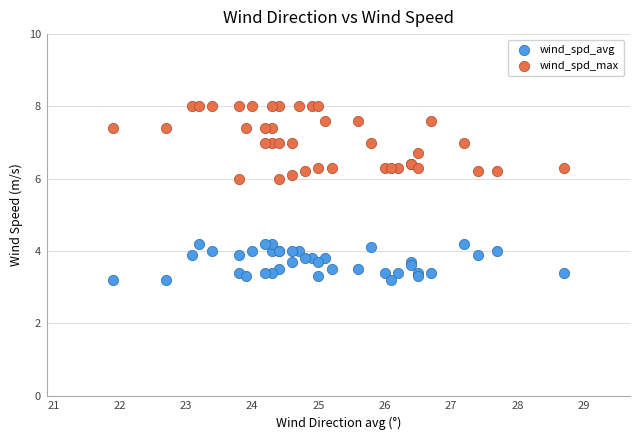

Which series reaches the minimum Y coordinate?

wind_spd_avg